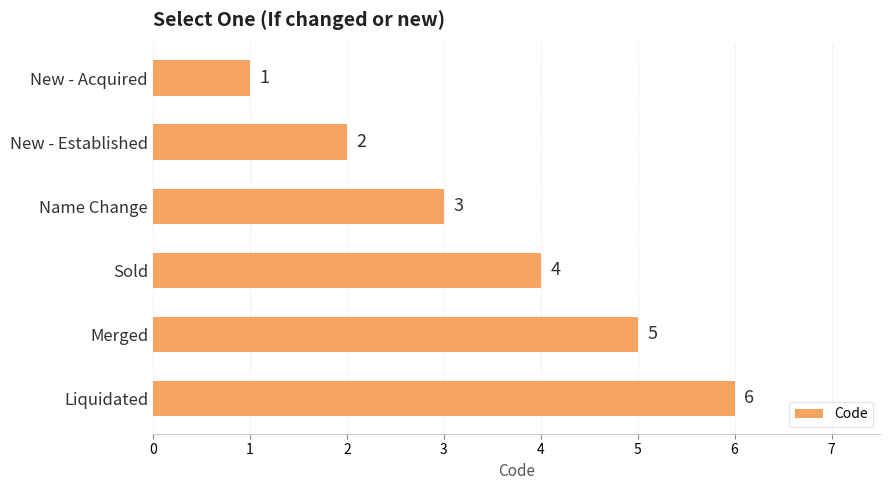

Rank the categories by value from lowest to highest.

New - Acquired, New - Established, Name Change, Sold, Merged, Liquidated